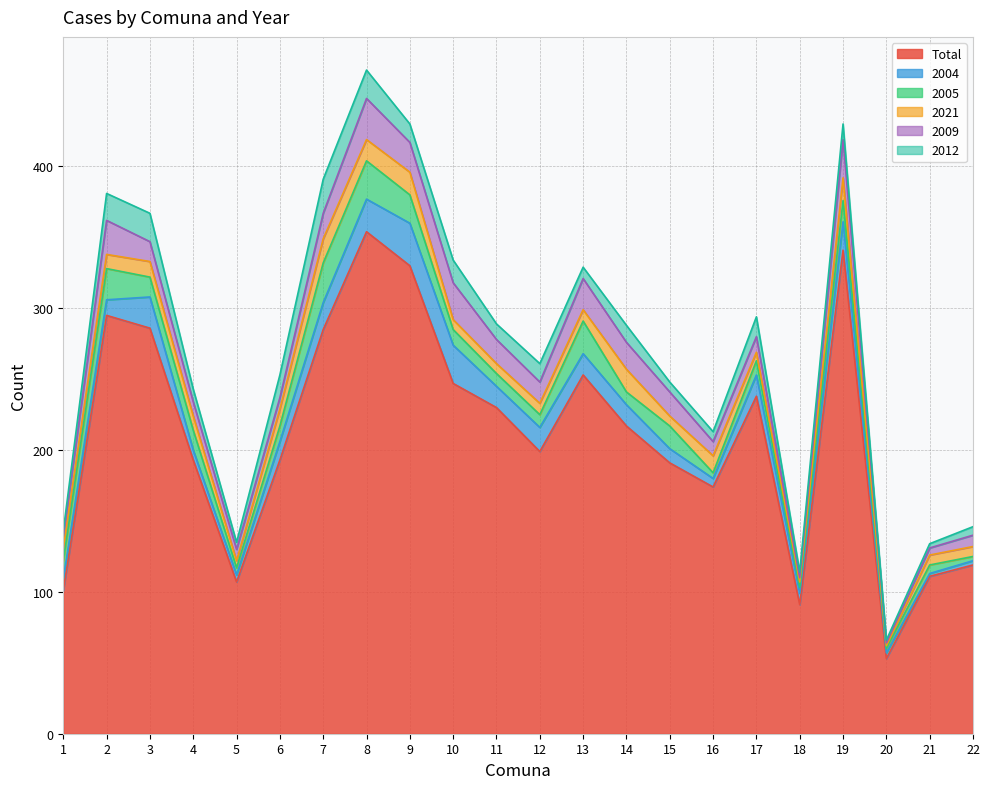

Rank the series by their maximum value, from lowest to highest.

2021, 2012, 2005, 2009, 2004, Total